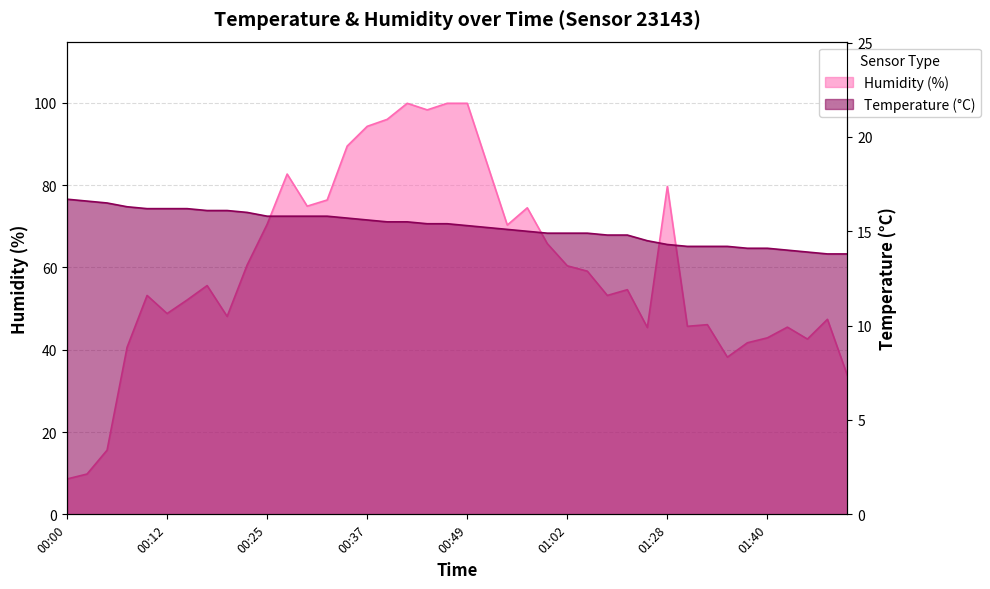

What is the difference between the humidity values at 00:47 and 00:15?

47.8